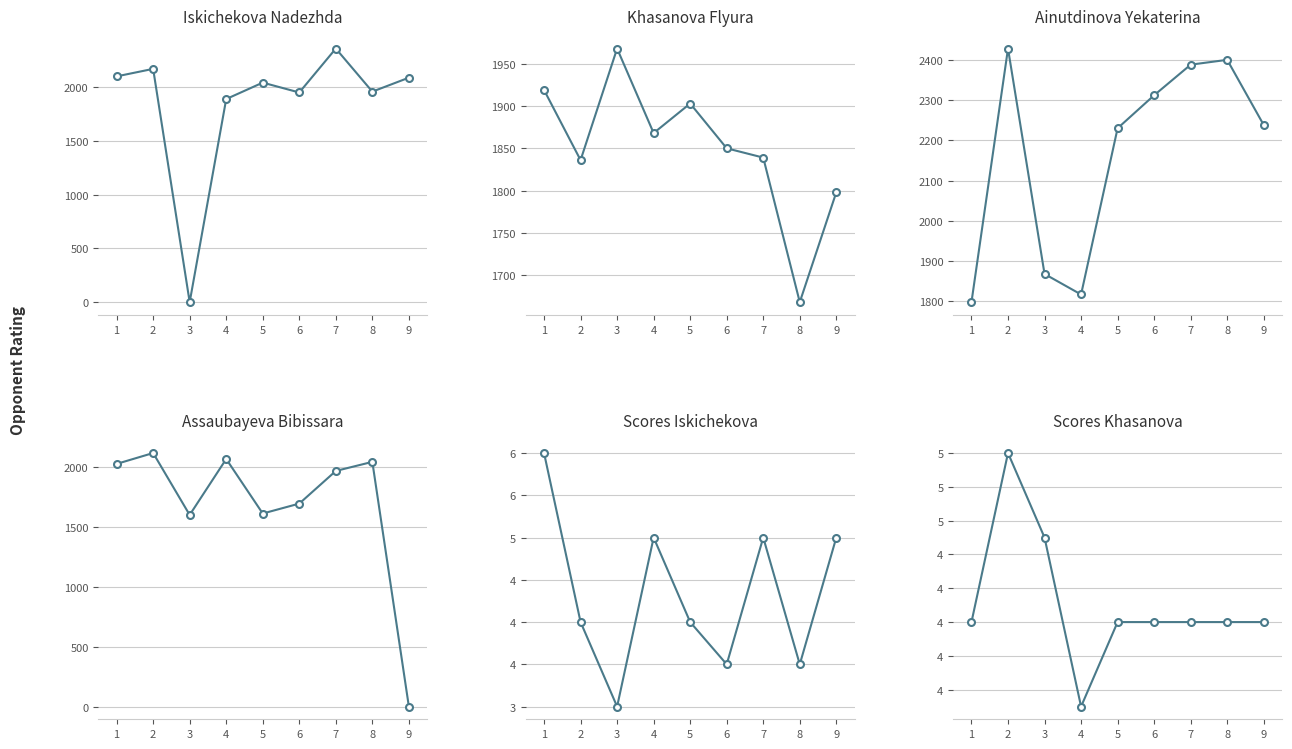

Is it true that Ainutdinova Yekaterina equals 2230.0 at 5?

True